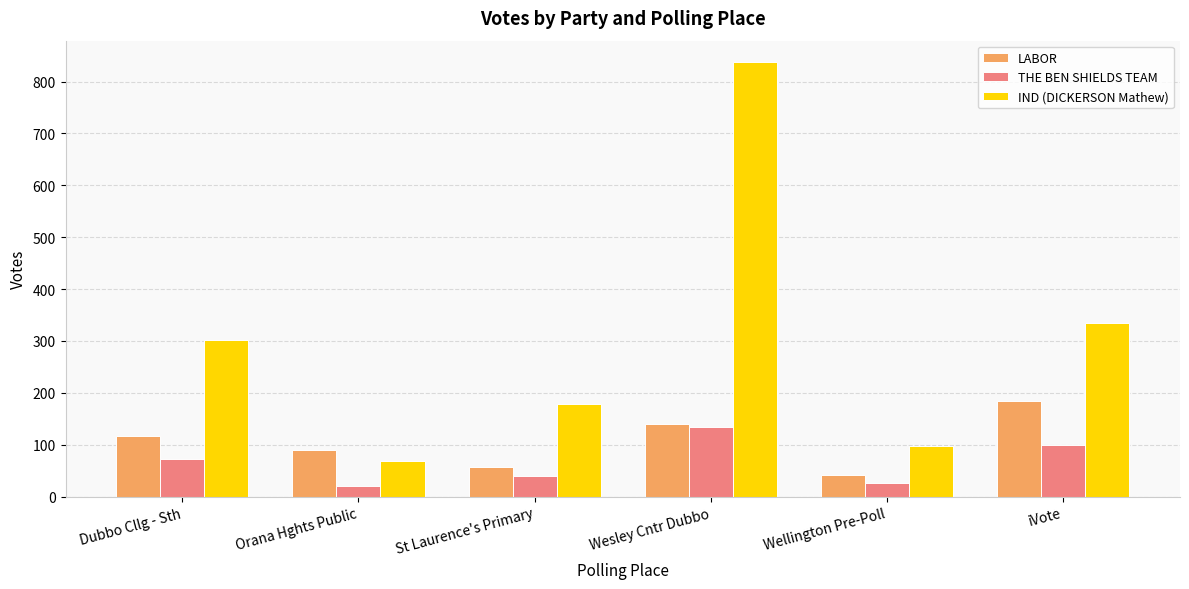

Which series changed the most between Dubbo Cllg - Sth and Orana Hghts Public?

IND (DICKERSON Mathew)